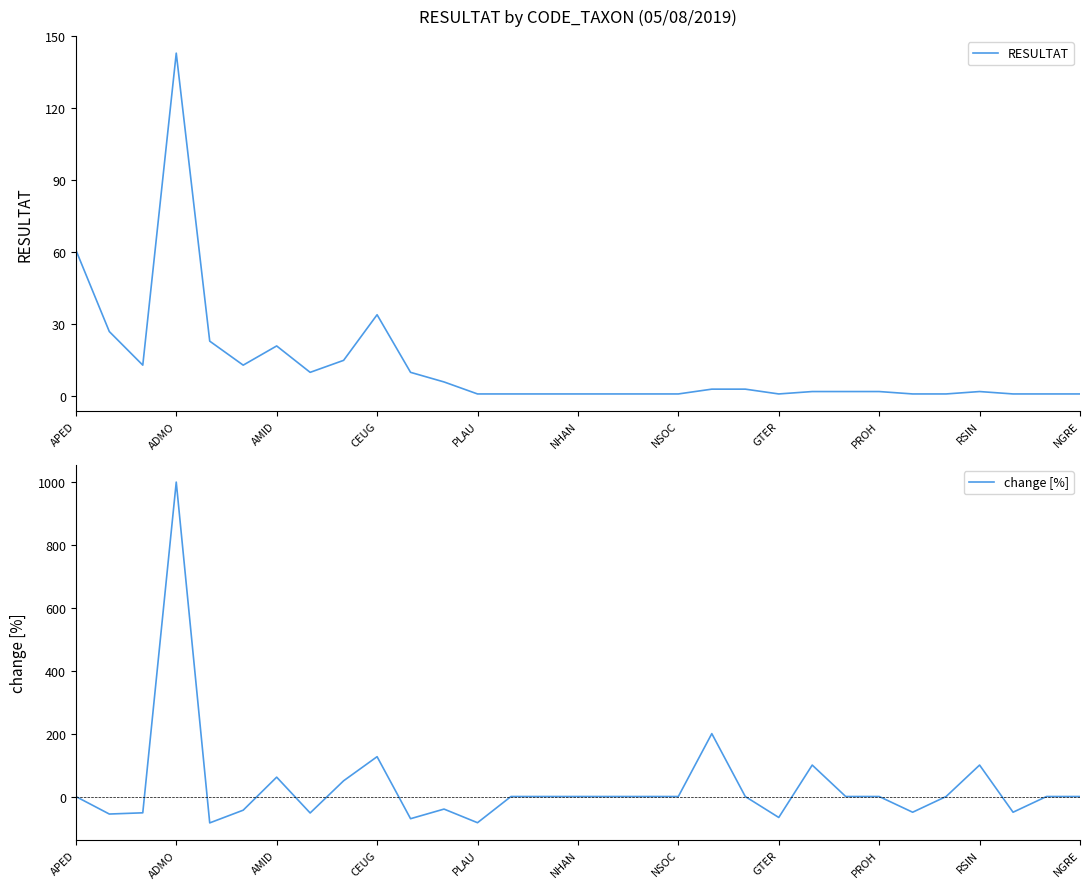

At which label is RESULTAT closest to 72?

APED